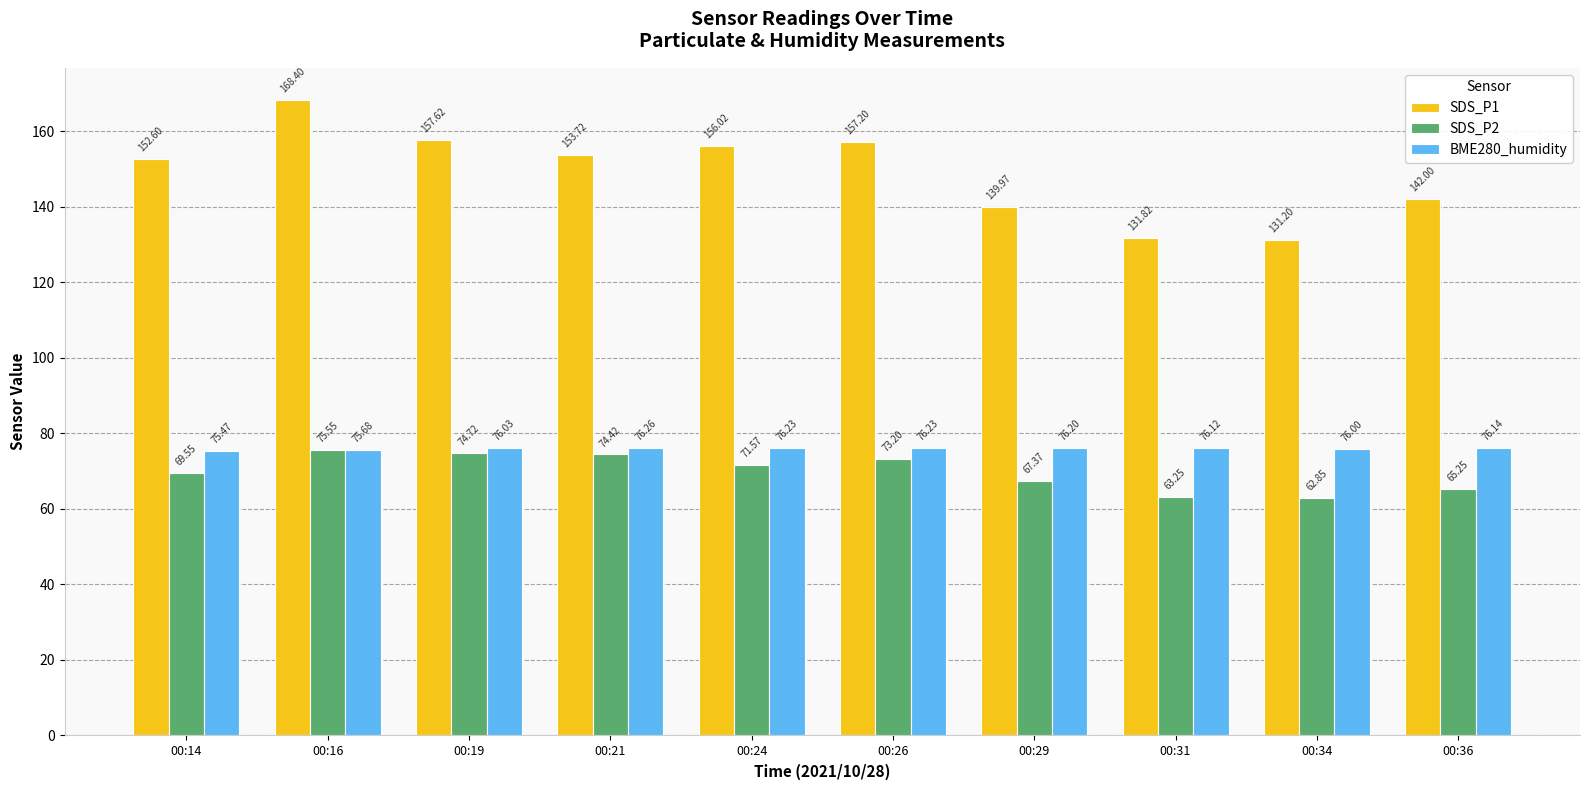

The value of SDS_P1 at 00:36 is 142.0. True or false?

True